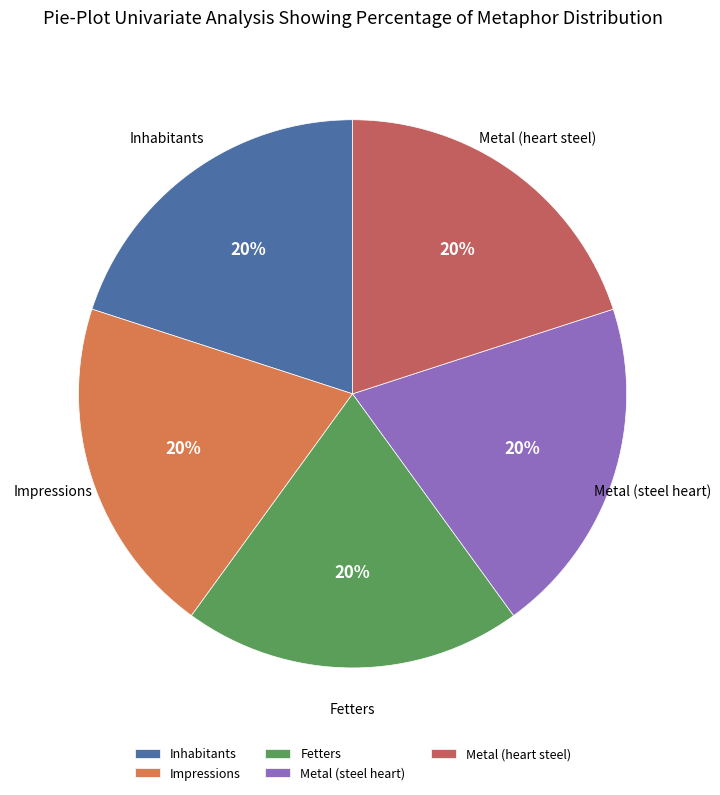

Count the number of slices in the pie.

5